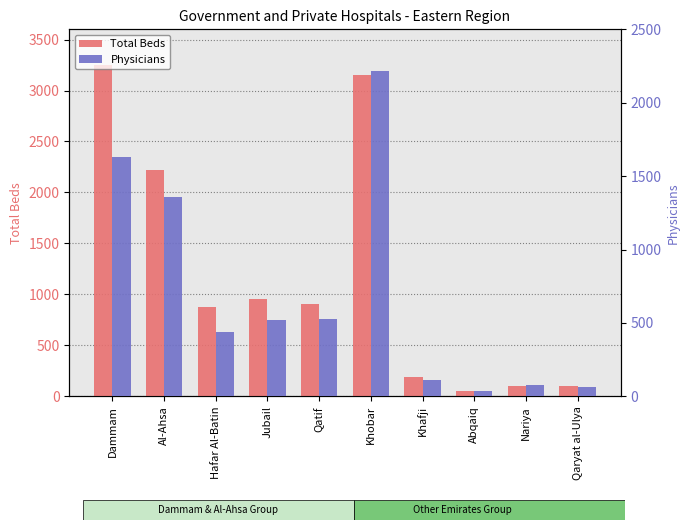

Read the Physicians value at Nariya, to the nearest 10.

80